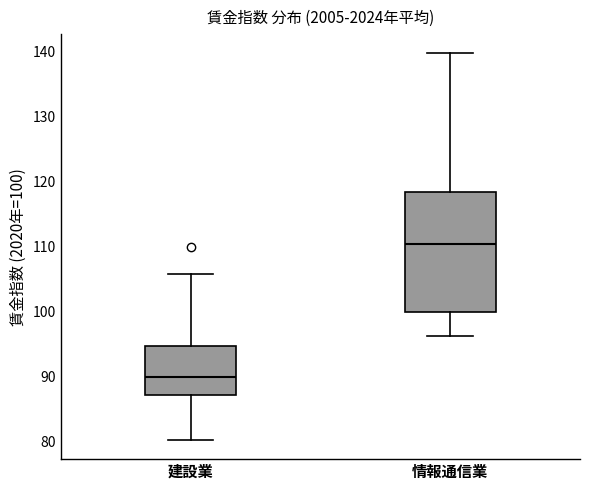

Reading left to right, read every box against the y-axis: the position of its median line, the range the box covers, and the ends of its whiskers. The values are not printed on the chart, so give them approximately, as read against the axis.

建設業: median 90, box 87 to 95, whiskers 80 to 106
情報通信業: median 110, box 100 to 118, whiskers 96 to 140